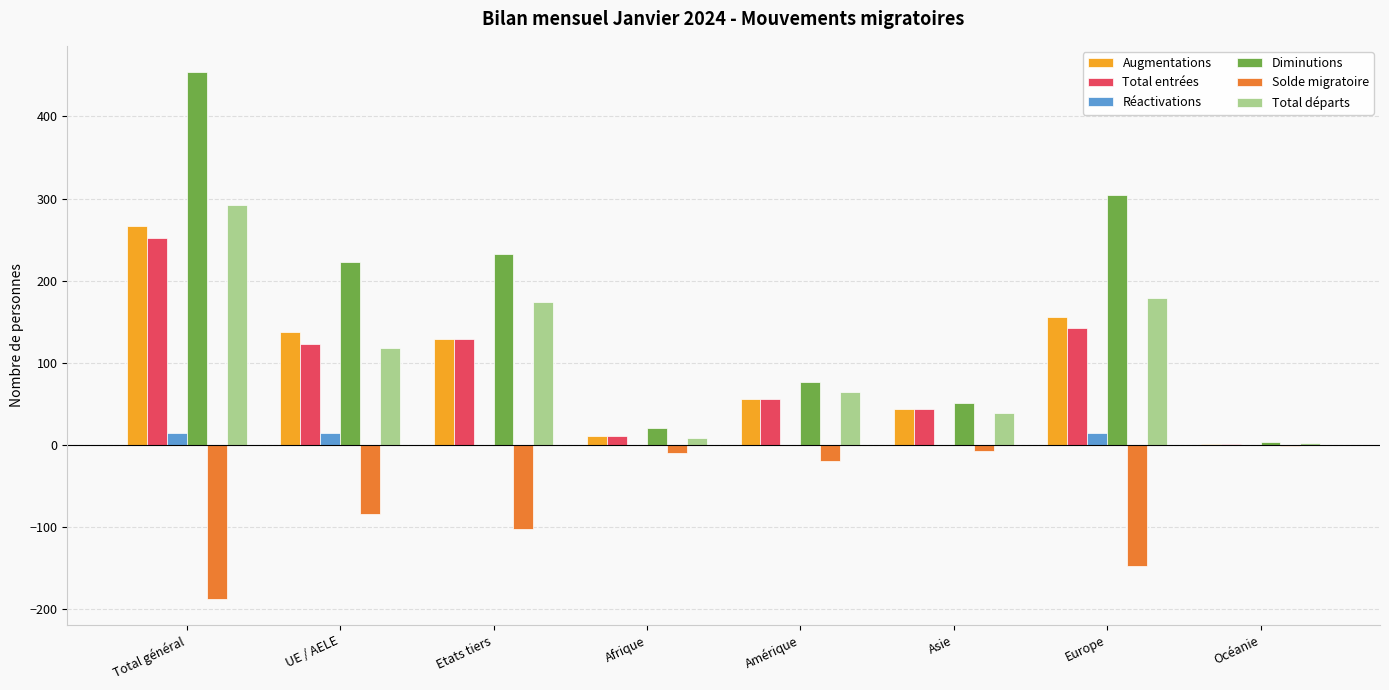

What is the difference between the Solde migratoire values at UE / AELE and Total général?

103